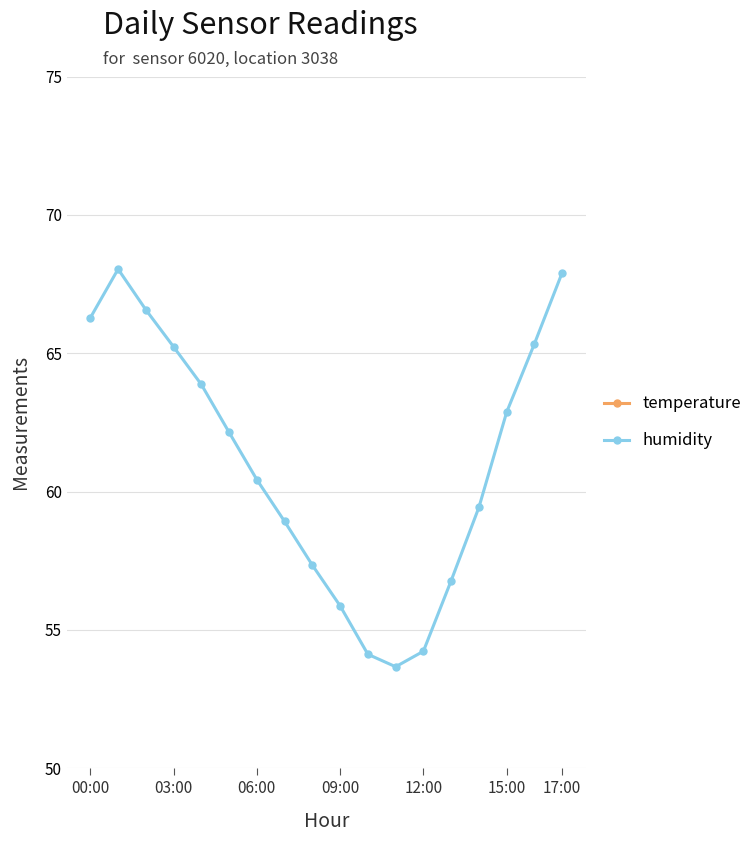

True or false: humidity and temperature intersect in this chart.

False